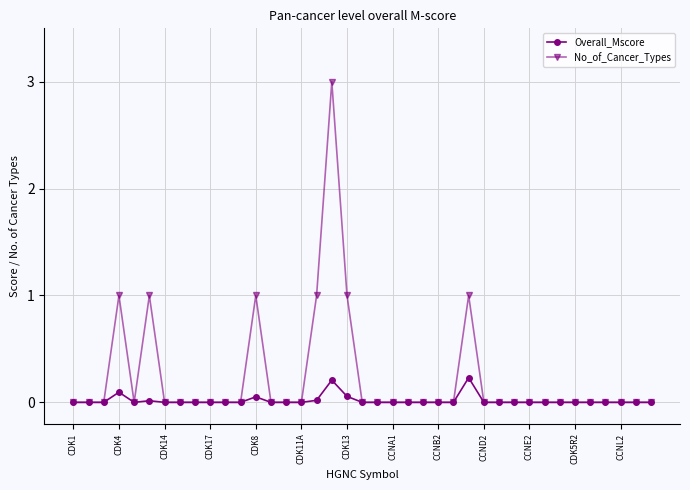

What is the highest value of the No_of_Cancer_Types series?

3.0